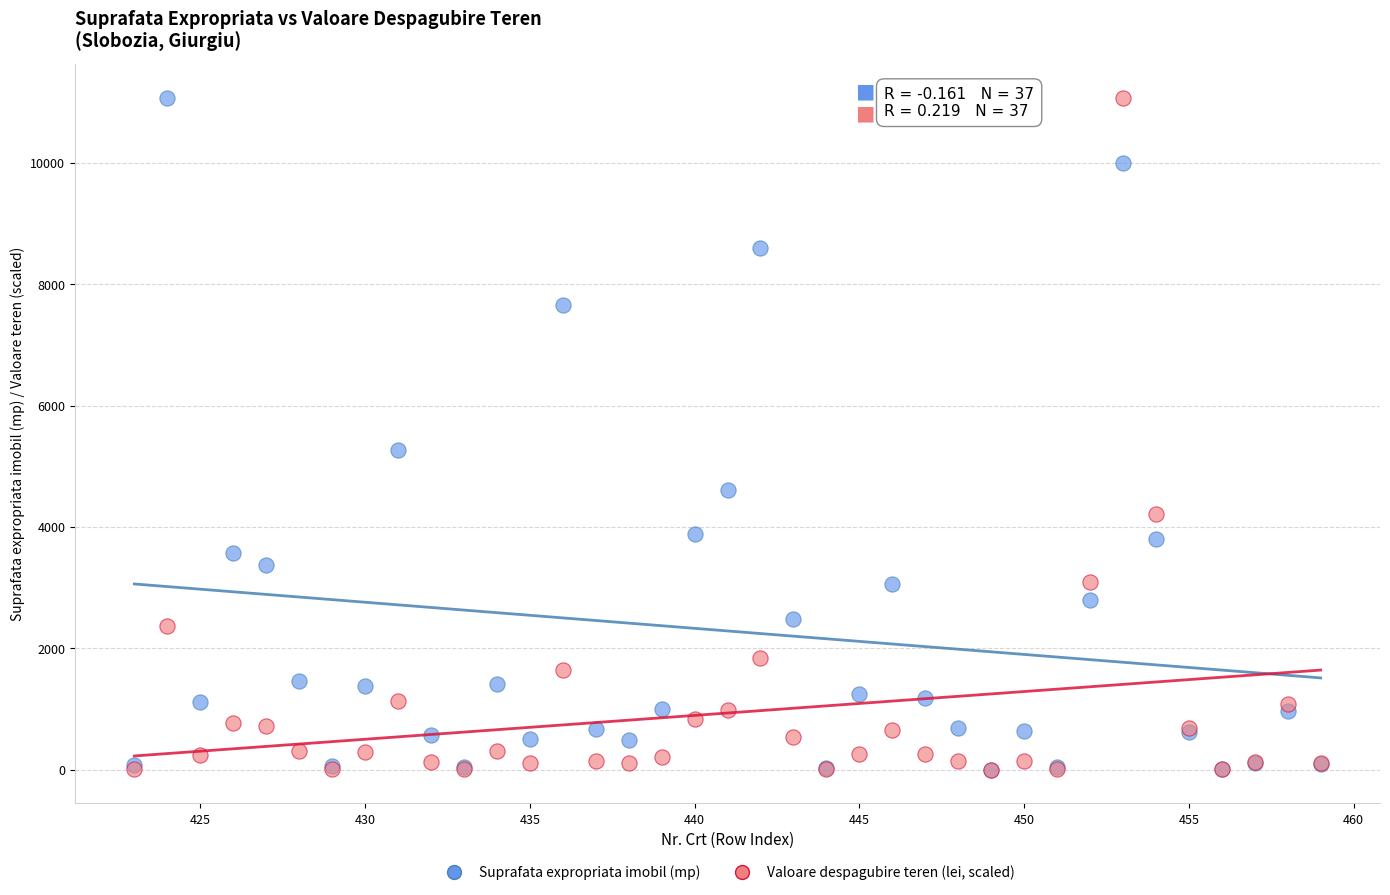

In the Suprafata expropriata imobil (mp) series, what Y value is closest to 5536?

5270.0